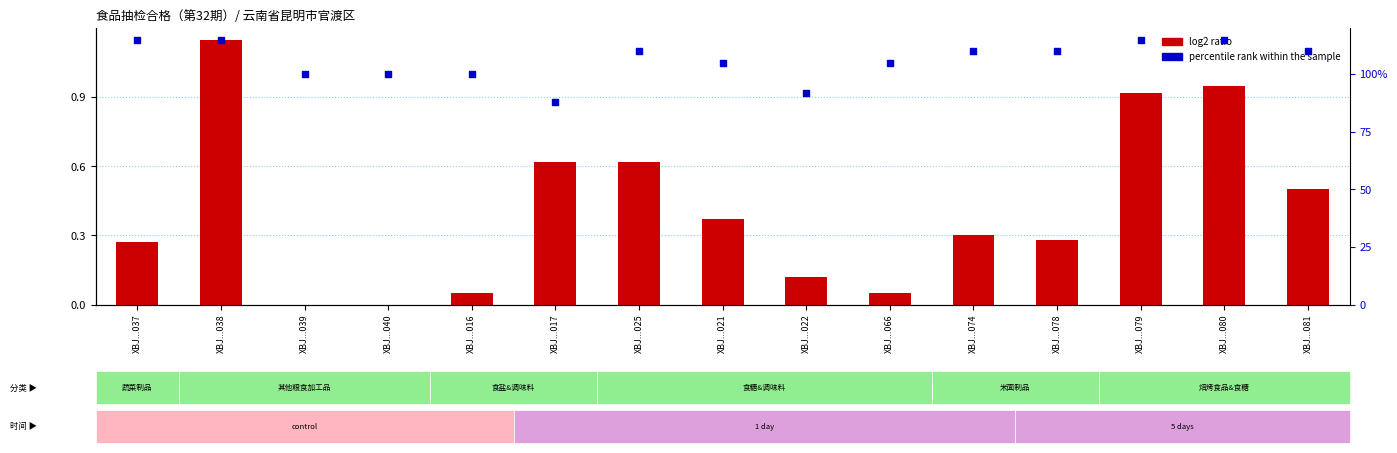

At how many categories does at least one series exceed 0?

15